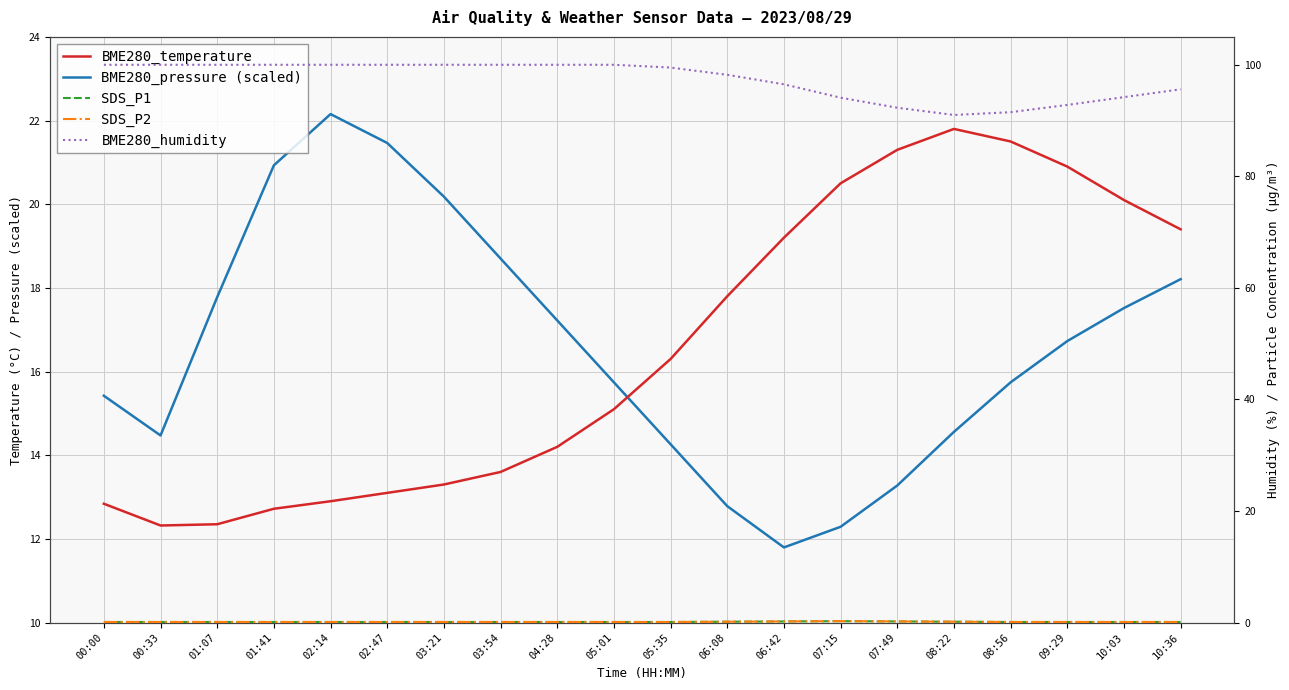

Is the value of SDS_P2 at 06:08 greater than the value of BME280_humidity at 07:49?

No